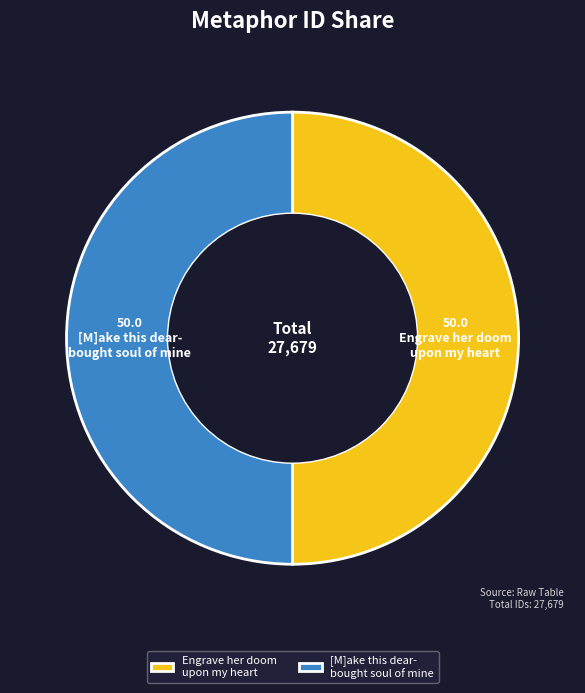

The Engrave her doom upon my heart slice represents 57% of the pie. True or false?

False